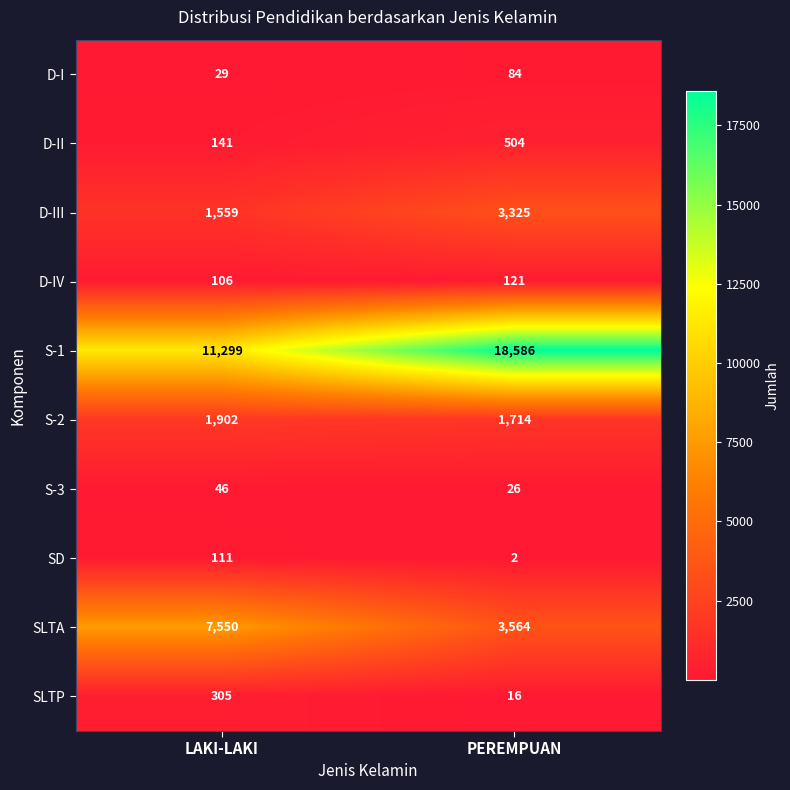

At how many categories does at least one series exceed 3367?

2